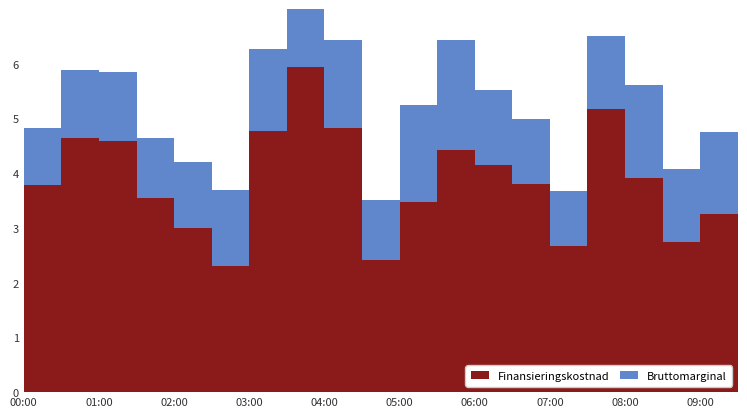

Count the number of categories in the chart.

20